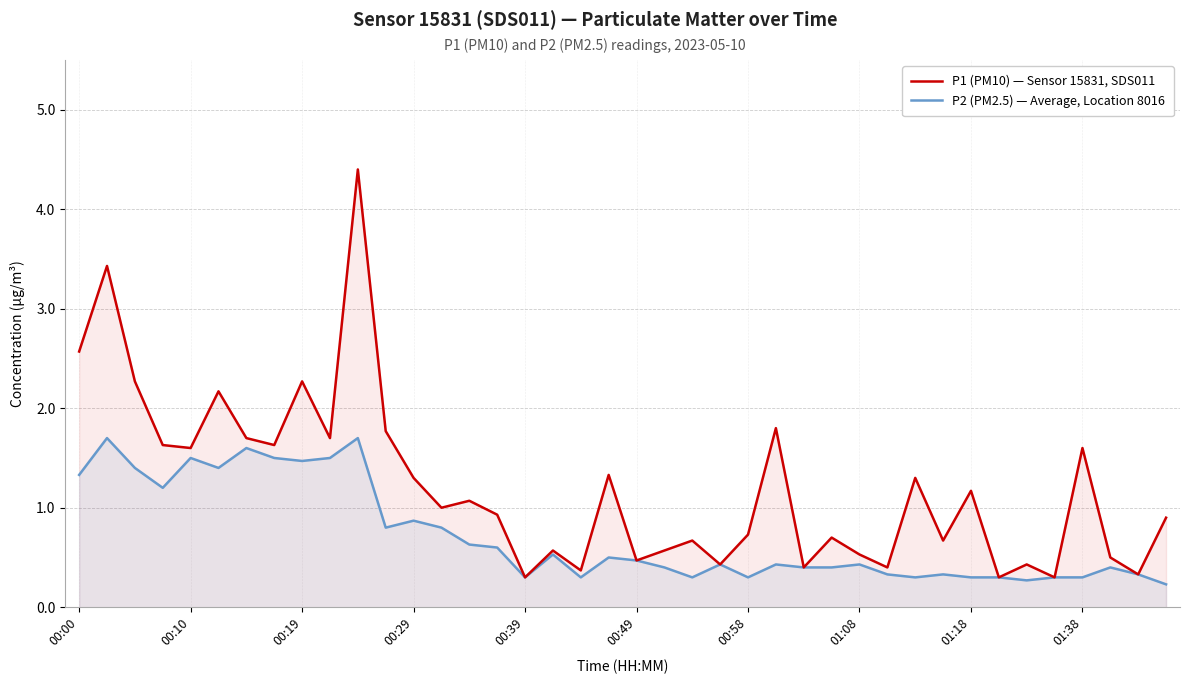

Which series has the widest spread of values?

P1 (PM10) — Sensor 15831, SDS011